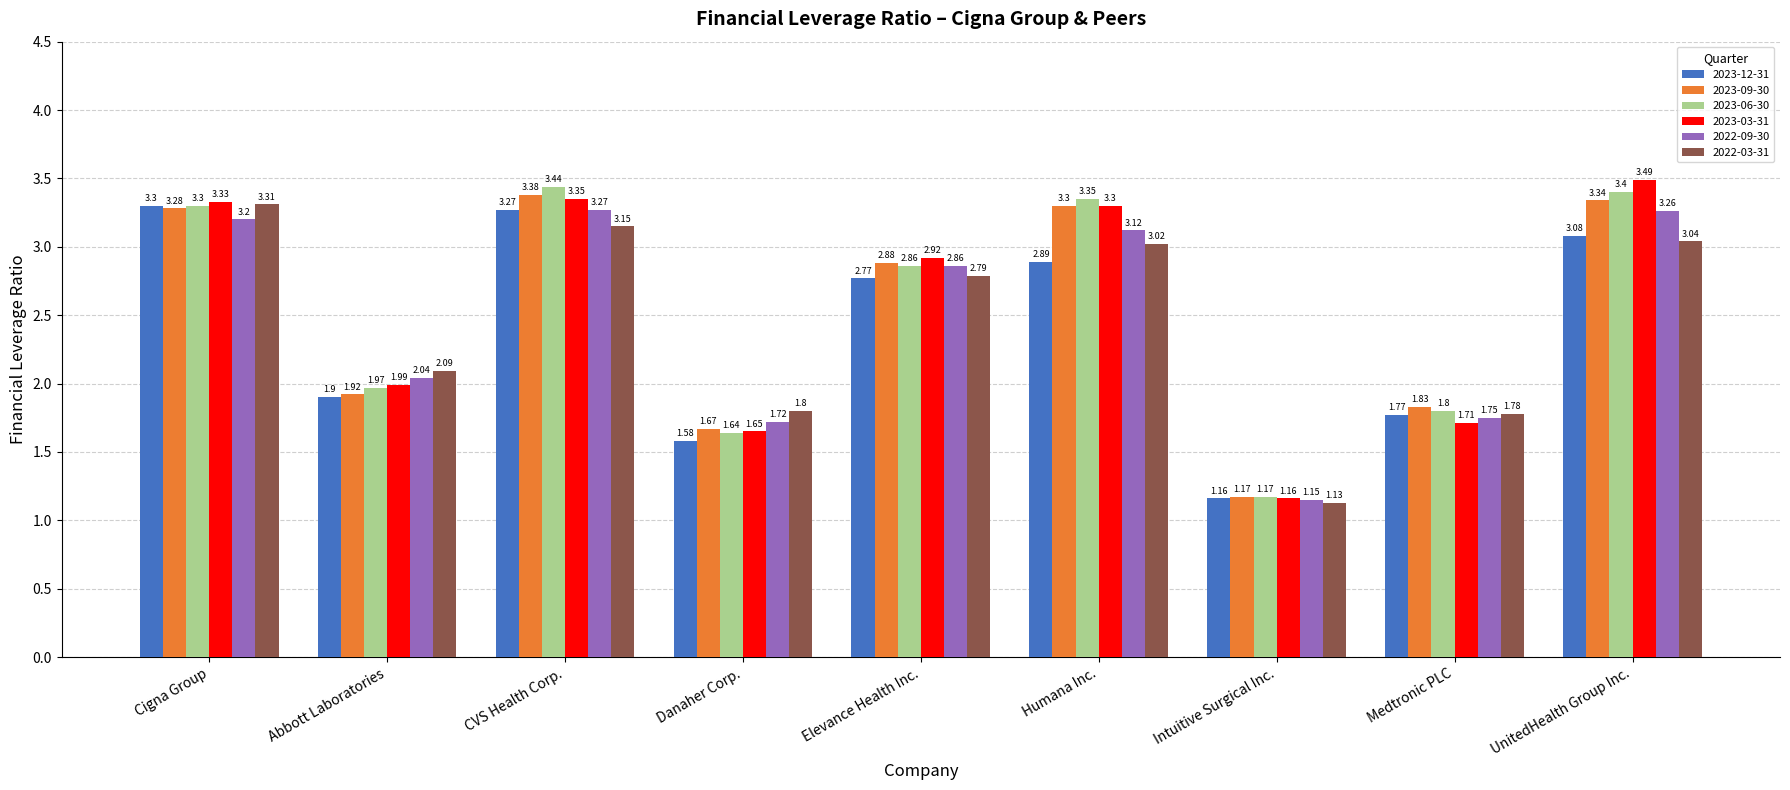

Is the value of 2023-09-30 at UnitedHealth Group Inc. greater than the value of 2022-09-30 at Medtronic PLC?

Yes